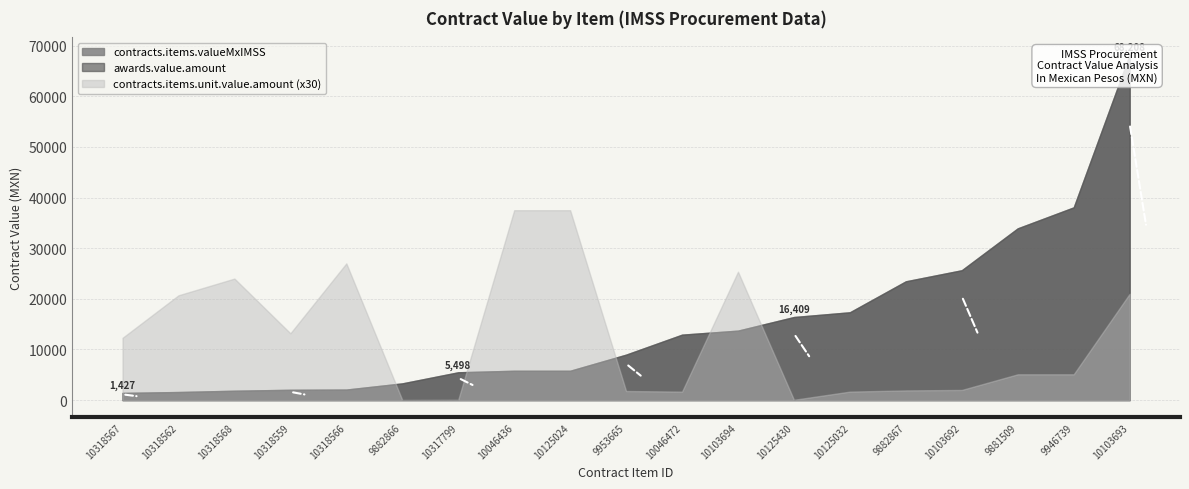

Is it true that contracts.items.unit.value.amount equals 2.2 at 10125430?

True